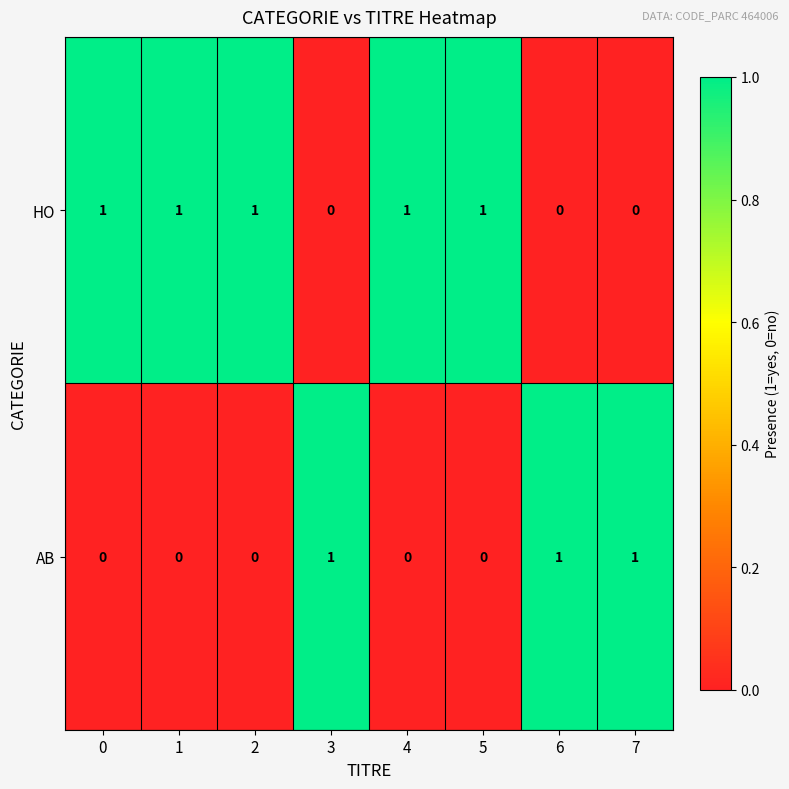

What is the sum of all HO values?

5